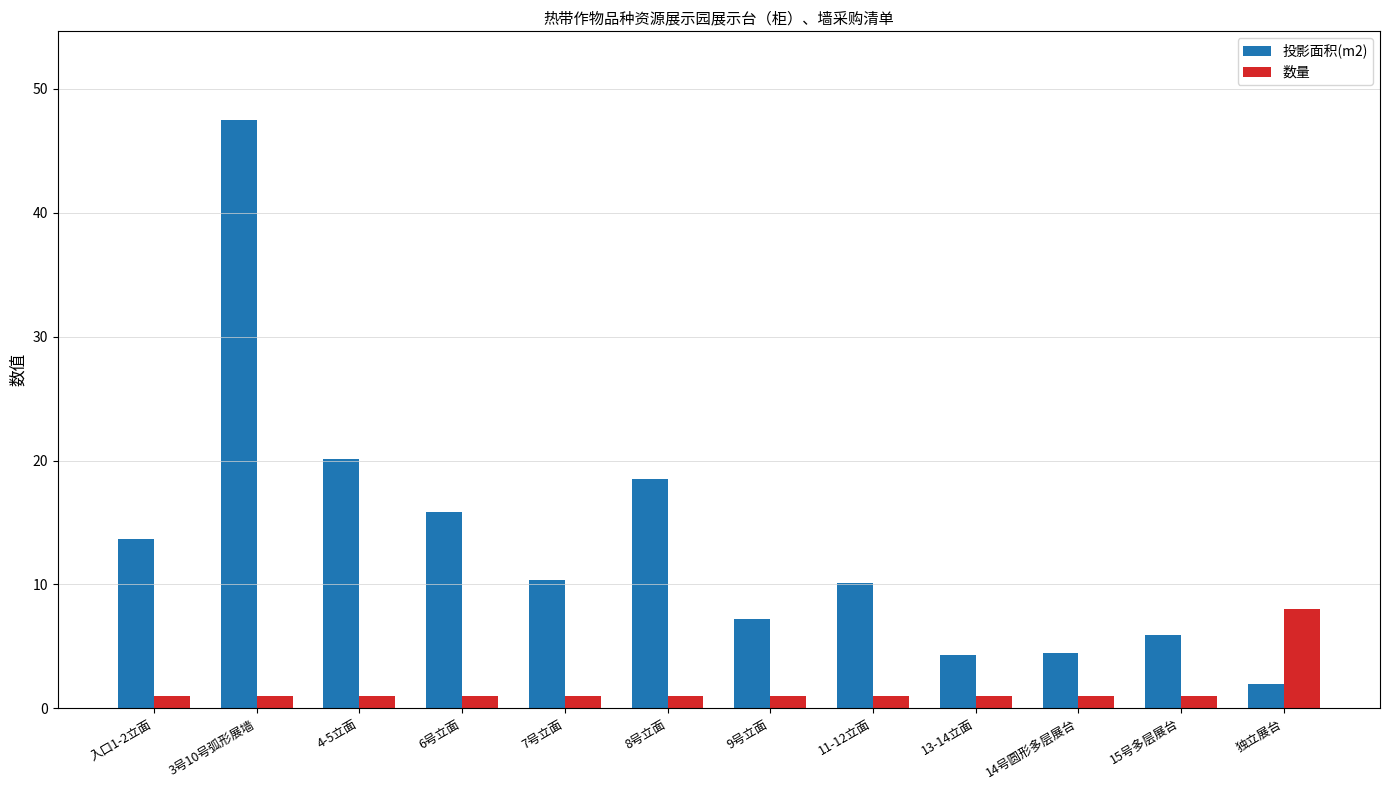

What is the total value across all series at 13-14立面?

5.3